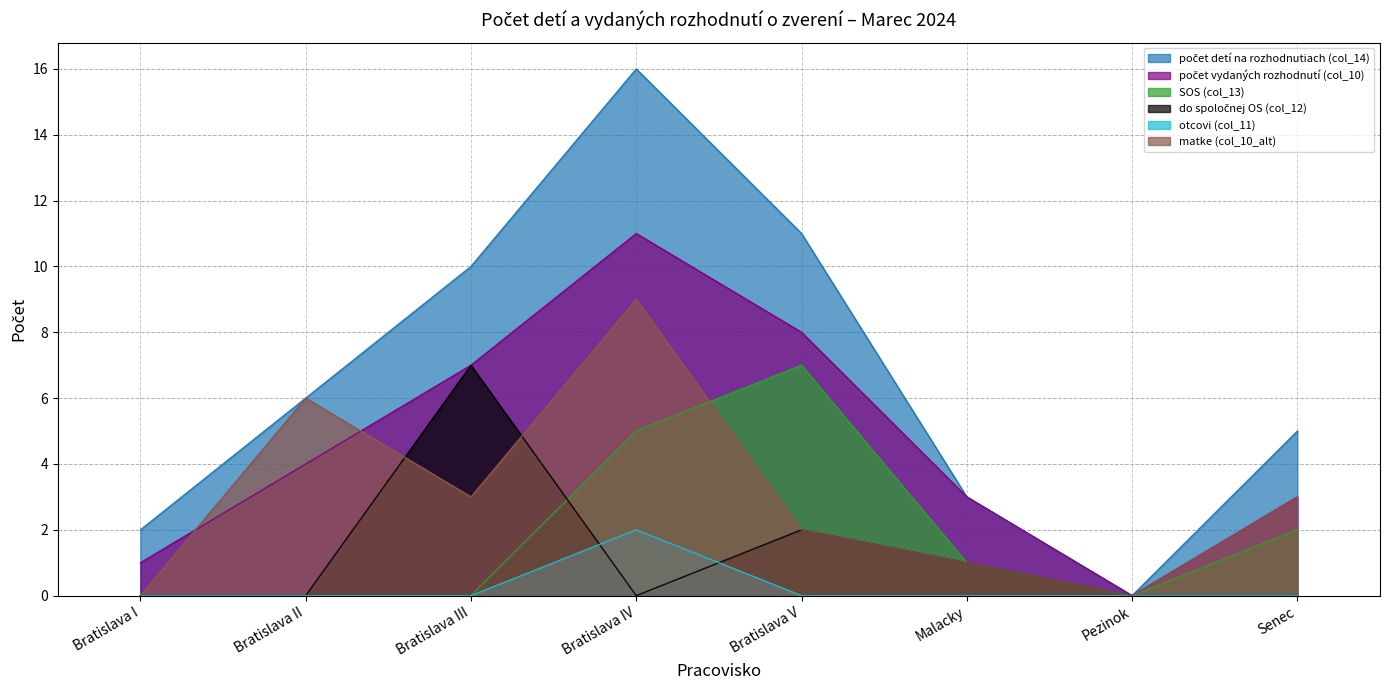

Which series has the largest total across all categories?

počet detí na rozhodnutiach (col_14)